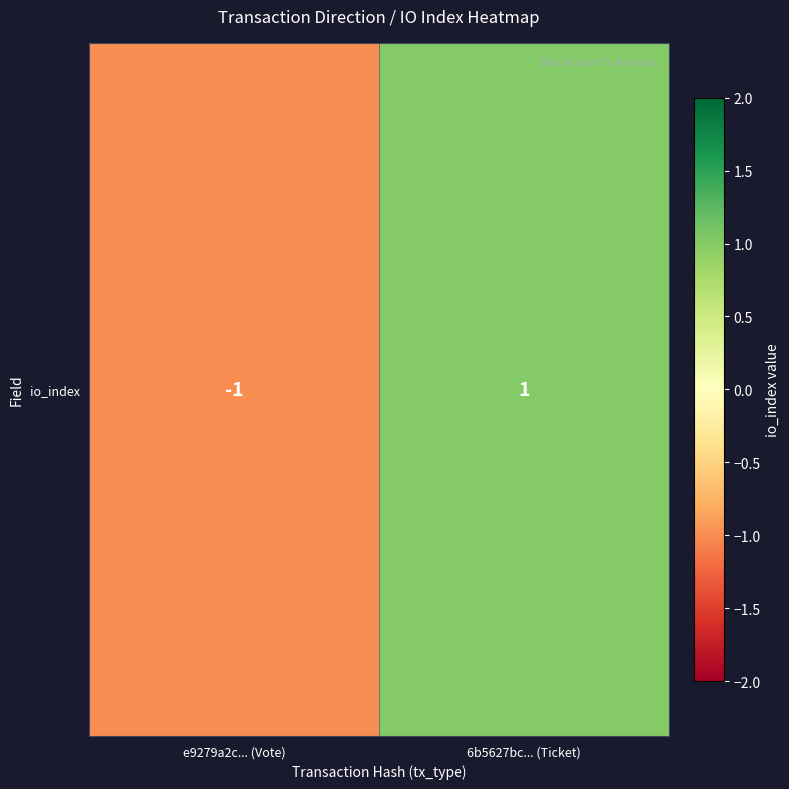

Where is the data nearest to the value 0?

e9279a2c... (Vote)